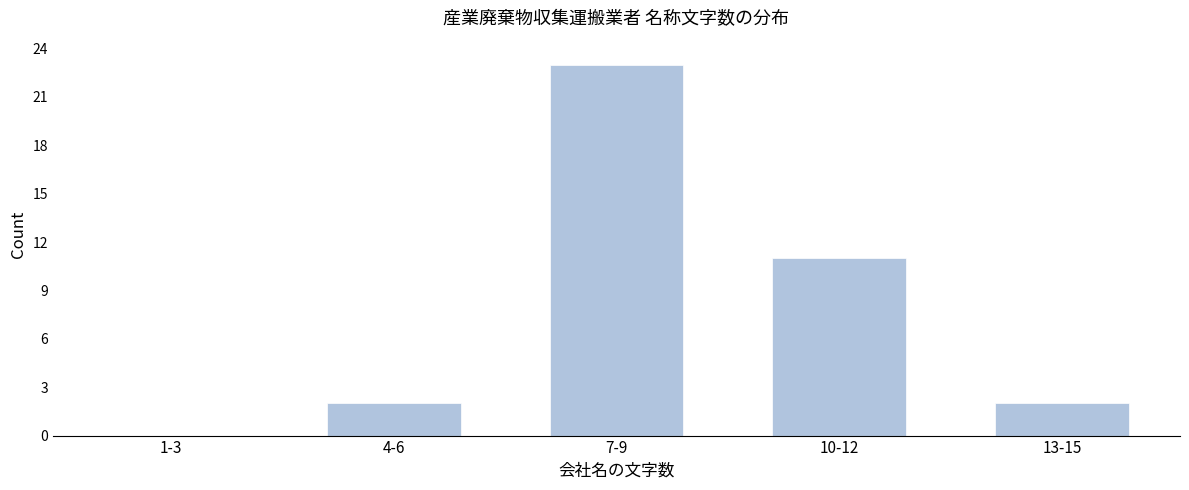

Reading left to right, what are all the values shown in this chart?

1-3=0	4-6=2	7-9=23	10-12=11	13-15=2